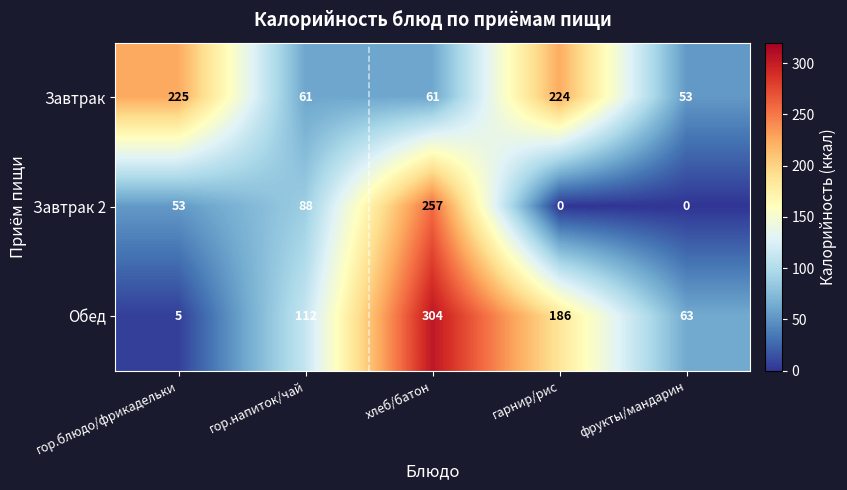

What is the approximate value of Завтрак 2 at гор.блюдо/фрикадельки, to the nearest 5?

55